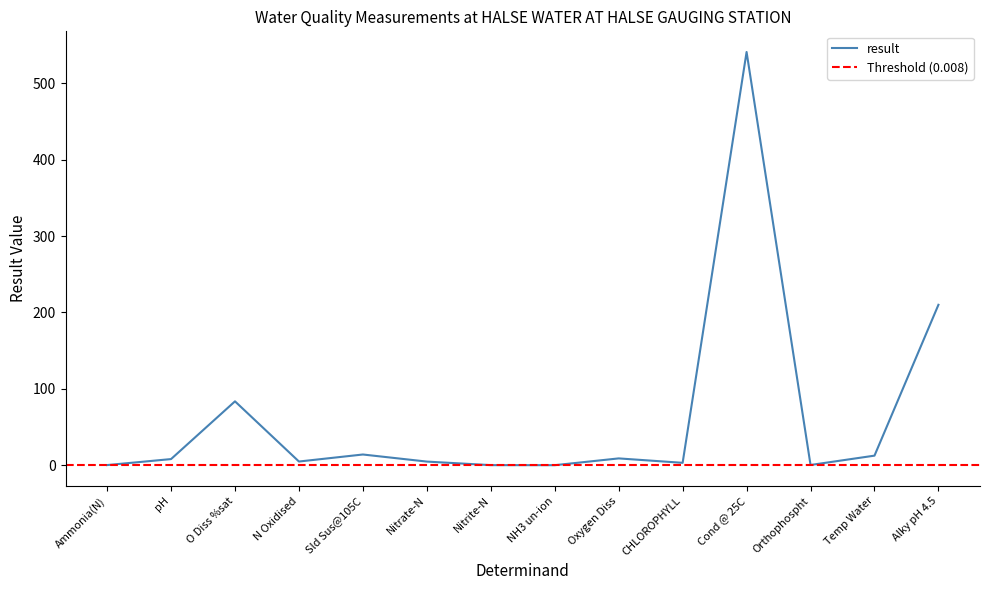

How many values are below 8?

7